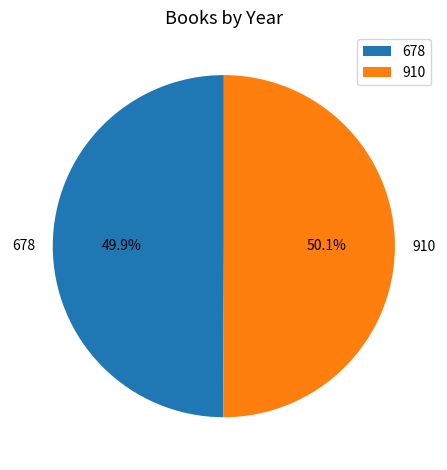

How many slices are in this pie chart?

2